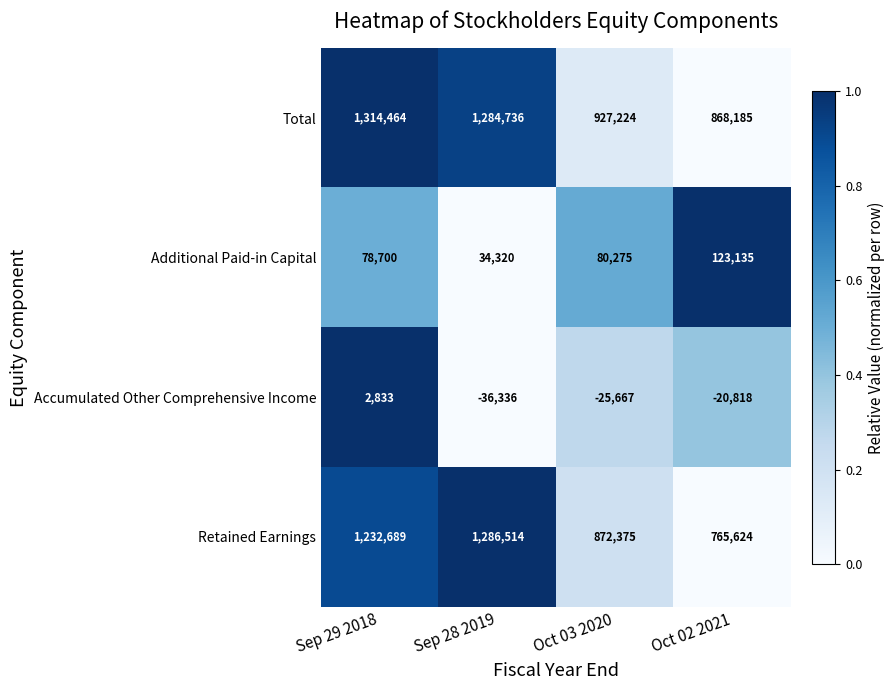

Is it true that Total equals 1314464 at Sep 29 2018?

True